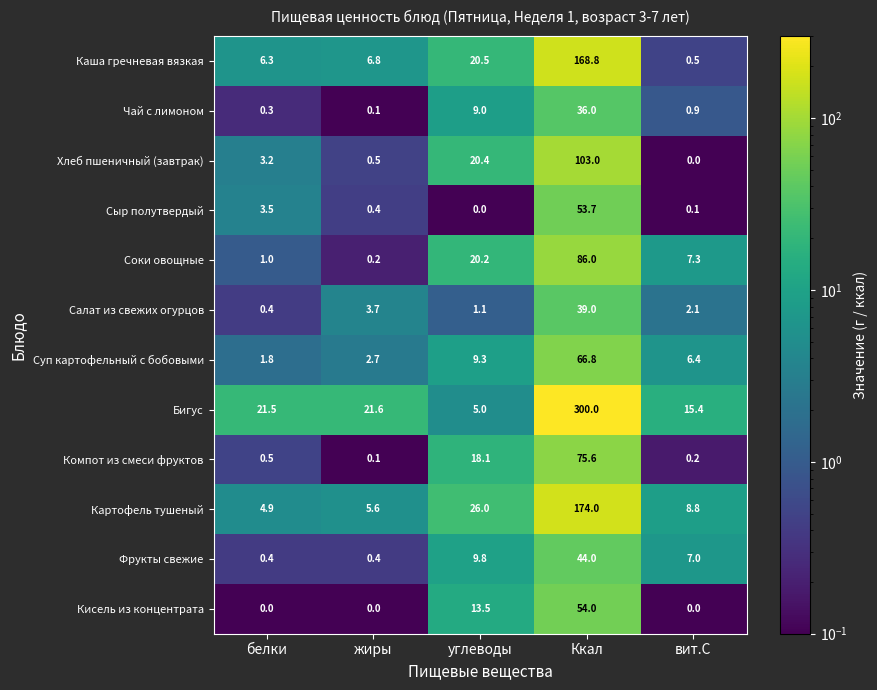

What is the difference between the maximum and minimum values in the Салат из свежих огурцов series?

38.6